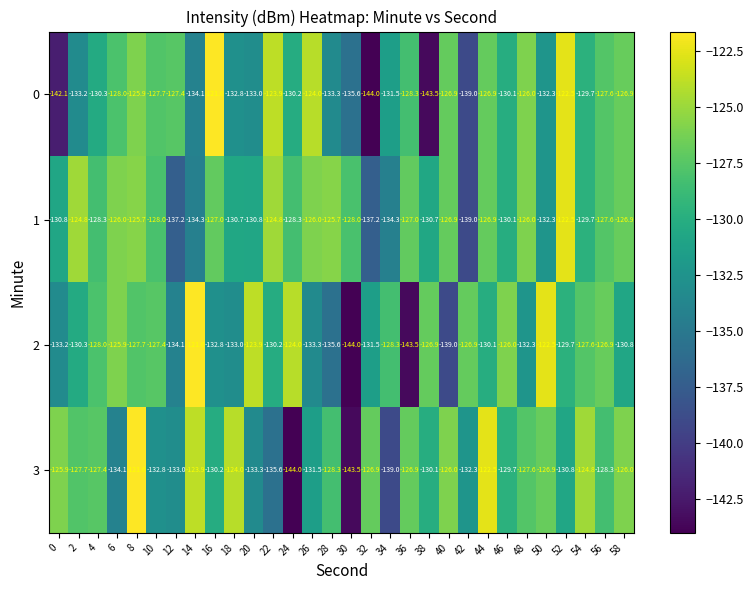

How many data points does each series have?

30